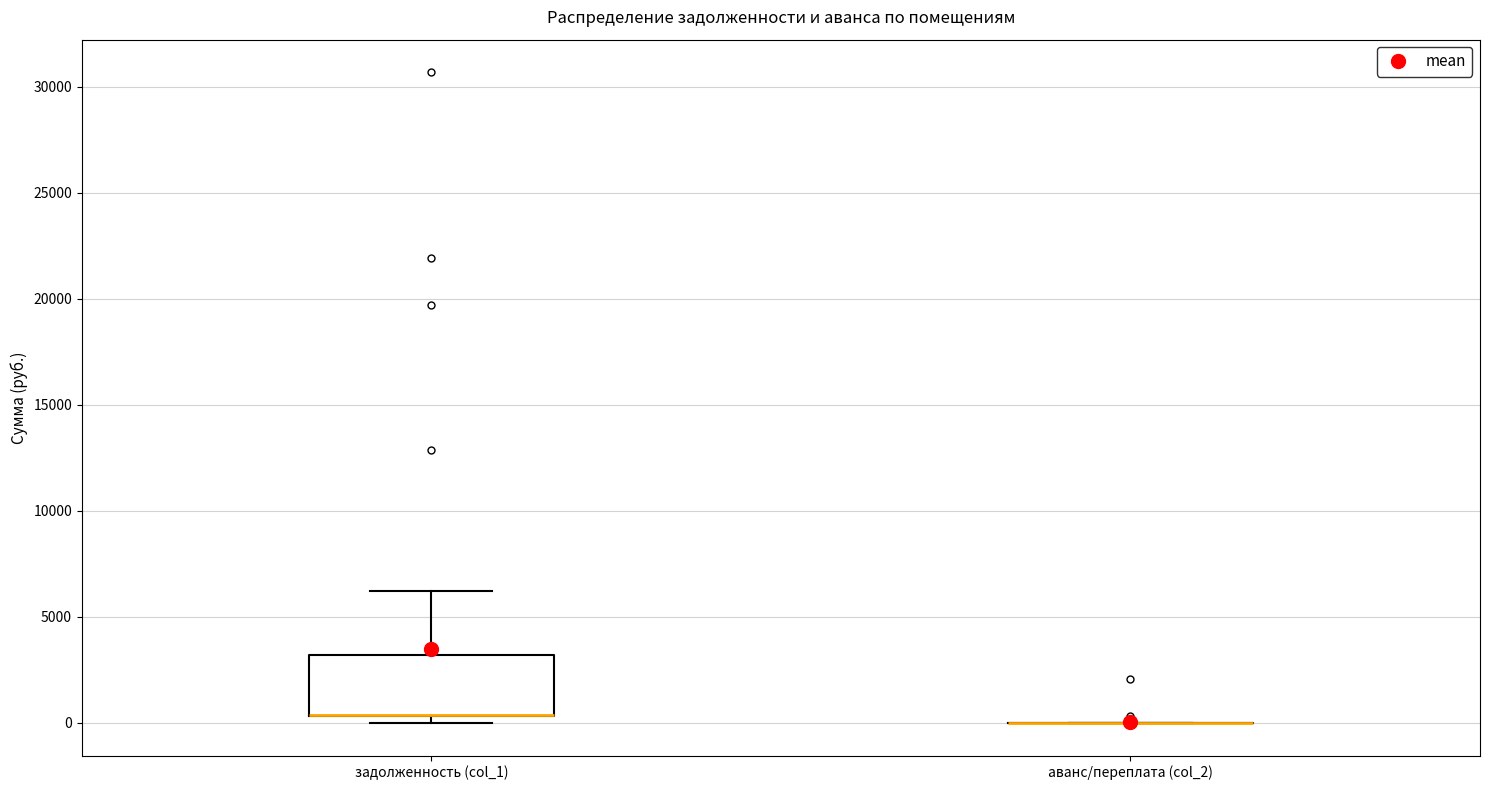

Which box is the tallest, from its lower edge to its upper edge?

задолженность (col_1)